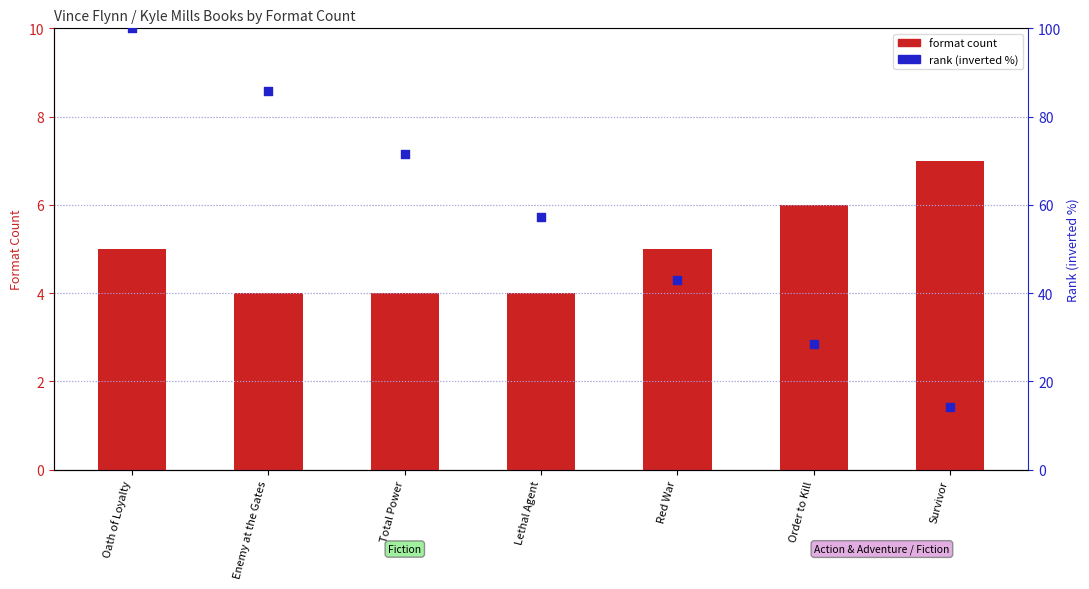

At which category is the sum across all series the highest?

Oath of Loyalty